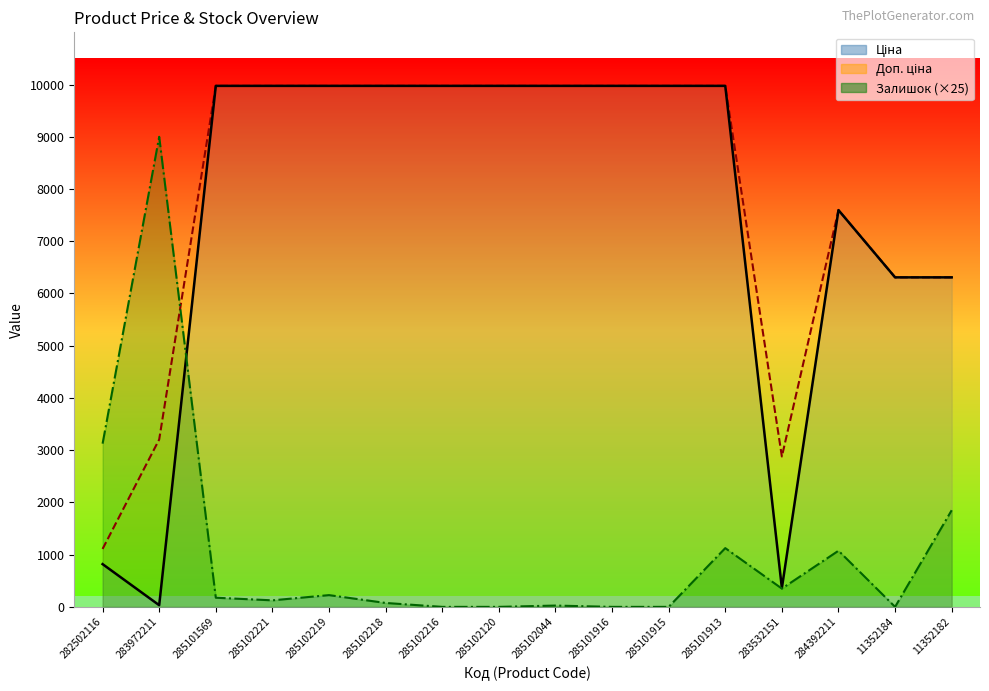

Reading right to left, transcribe all the data shown in this chart.

Ціна: 6308.8	6308.8	7596.5	359.9	9975.0	9975.0	9975.0	9975.0	9975.0	9975.0	9975.0	9975.0	9975.0	9975.0	32.0	818.5
Доп. ціна: 6308.8	6308.8	7596.5	2878.8	9975.0	9975.0	9975.0	9975.0	9975.0	9975.0	9975.0	9975.0	9975.0	9975.0	3205.0	1109.2
Залишок: 1850.0	0.0	1075.0	350.0	1125.0	0.0	0.0	25.0	0.0	0.0	75.0	225.0	125.0	175.0	9000.0	3125.0